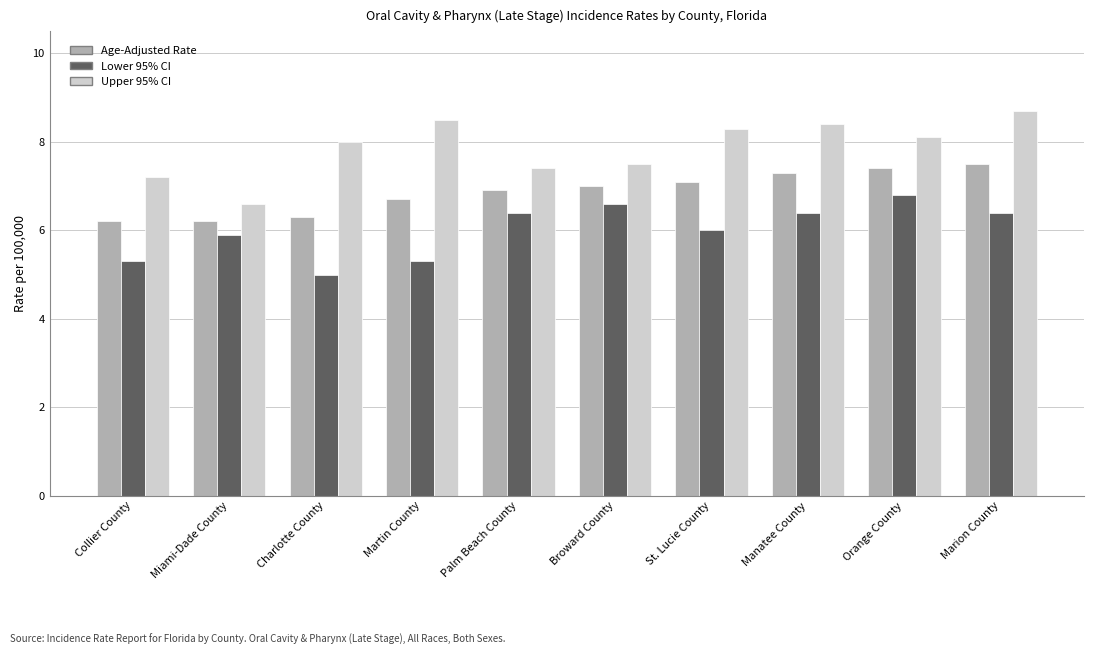

Reading left to right, transcribe all the data shown in this chart.

Age-Adjusted Rate: 6.2	6.2	6.3	6.7	6.9	7.0	7.1	7.3	7.4	7.5
Lower 95% CI: 5.3	5.9	5.0	5.3	6.4	6.6	6.0	6.4	6.8	6.4
Upper 95% CI: 7.2	6.6	8.0	8.5	7.4	7.5	8.3	8.4	8.1	8.7